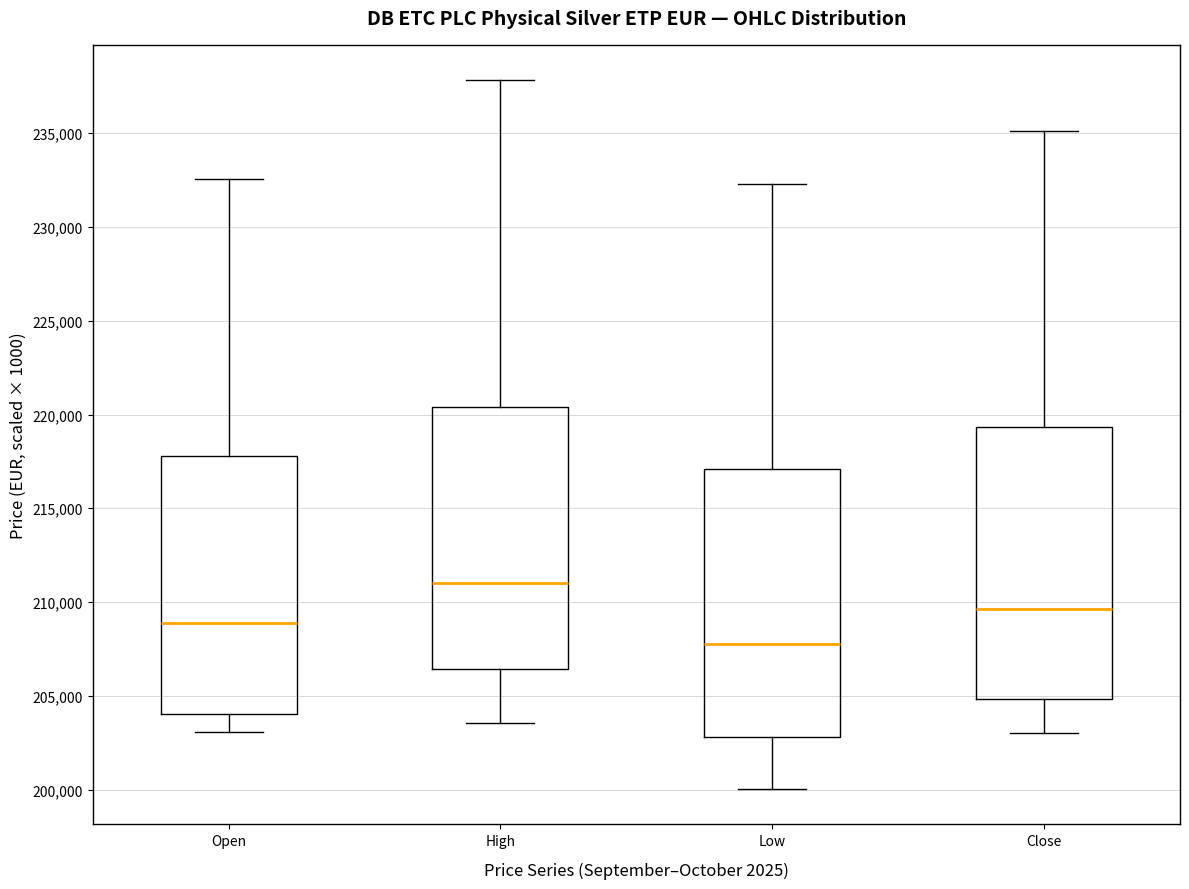

Where is the upper edge of the box for Close on the y-axis? The values are not printed on the chart, so give them approximately, as read against the axis.

219500